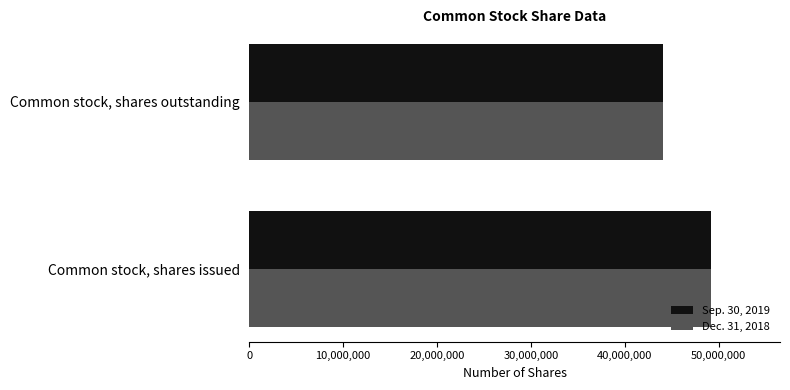

What is the total value across all series at Common stock, shares issued?

98350864